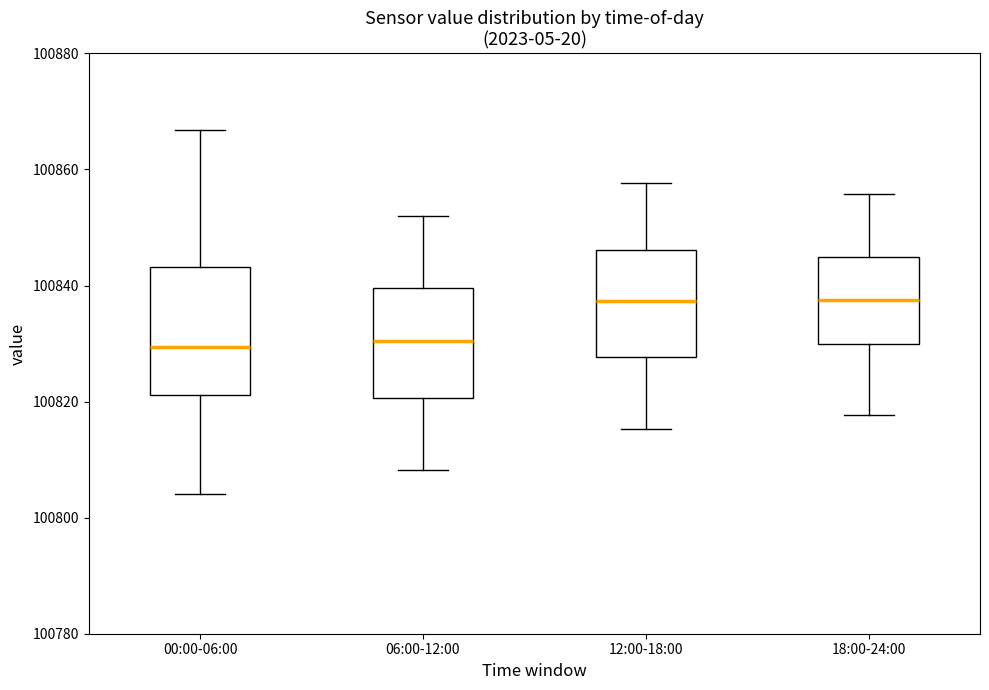

Reading left to right, read every box against the y-axis: the position of its median line, the range the box covers, and the ends of its whiskers. The values are not printed on the chart, so give them approximately, as read against the axis.

00:00-06:00: median 100830, box 100822 to 100844, whiskers 100804 to 100866
06:00-12:00: median 100830, box 100820 to 100840, whiskers 100808 to 100852
12:00-18:00: median 100838, box 100828 to 100846, whiskers 100816 to 100858
18:00-24:00: median 100838, box 100830 to 100844, whiskers 100818 to 100856